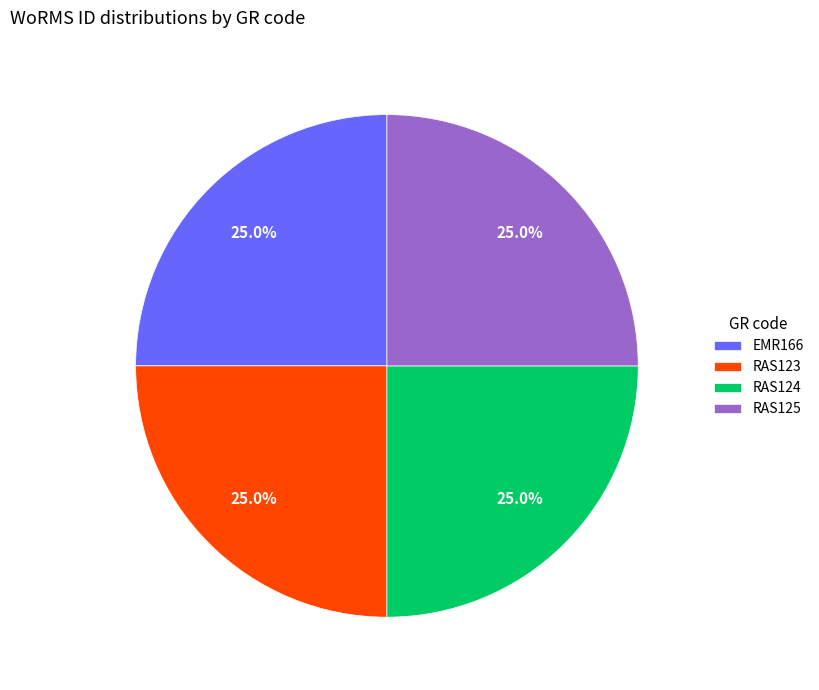

The RAS123 slice represents 25% of the pie. True or false?

True